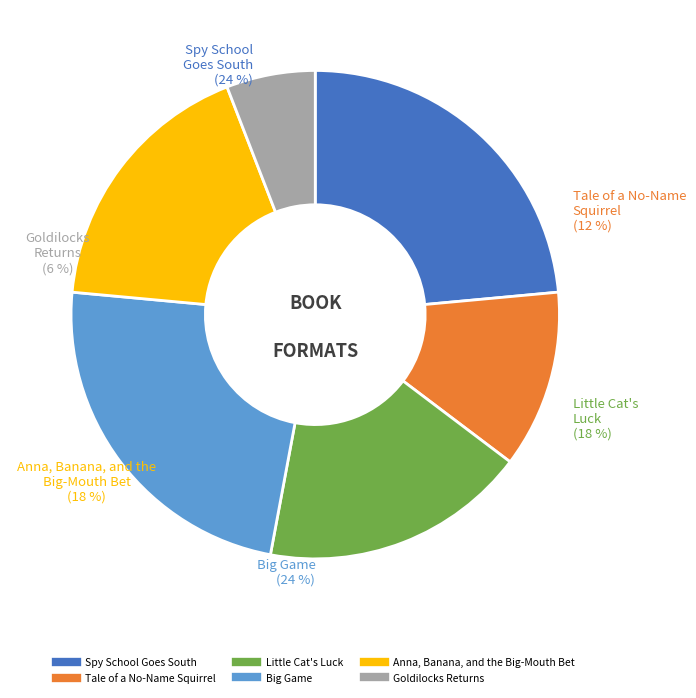

To the nearest percent, what portion does Big Game represent?

24%